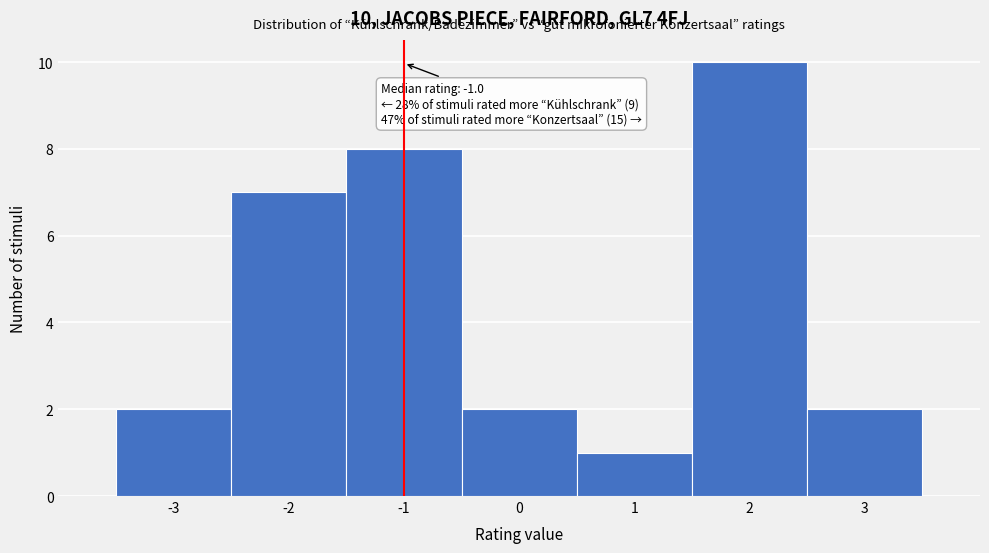

Over which range of the x-axis is the bar tallest?

1.5 to 2.5